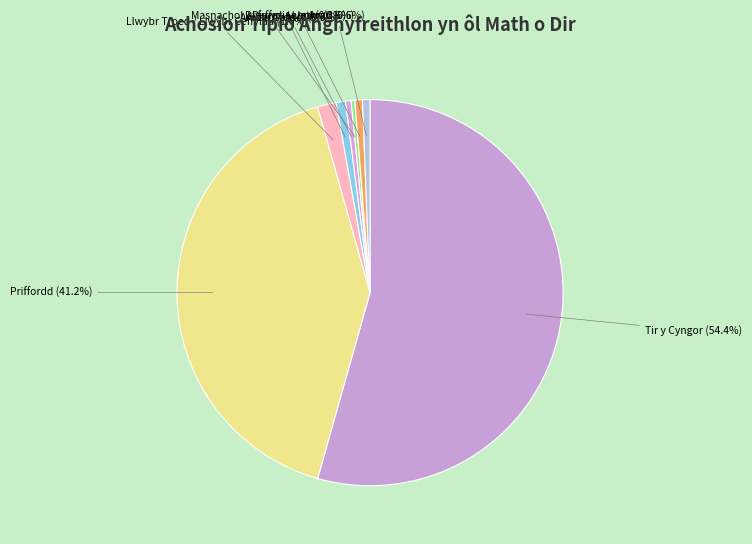

True or false: Llwybr Troed / Llwybr Ceffylau accounts for 11% of the total.

False